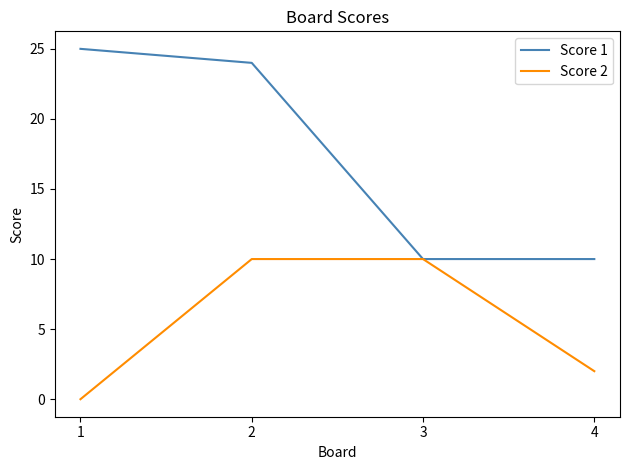

List the series in order of their peak value, lowest first.

Score 2, Score 1